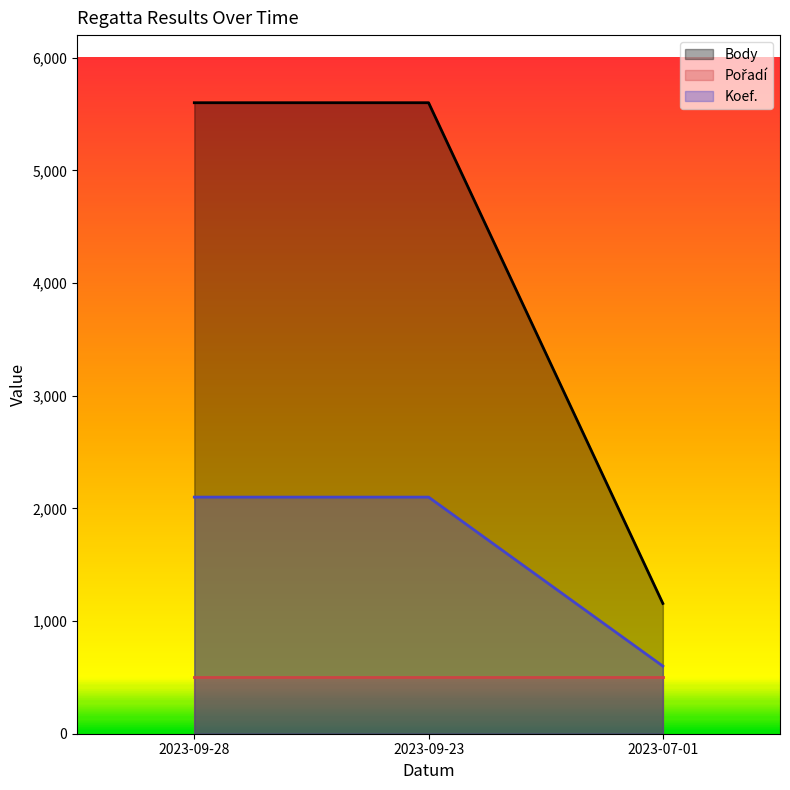

What is the difference between the highest and lowest values at 2023-07-01?

656